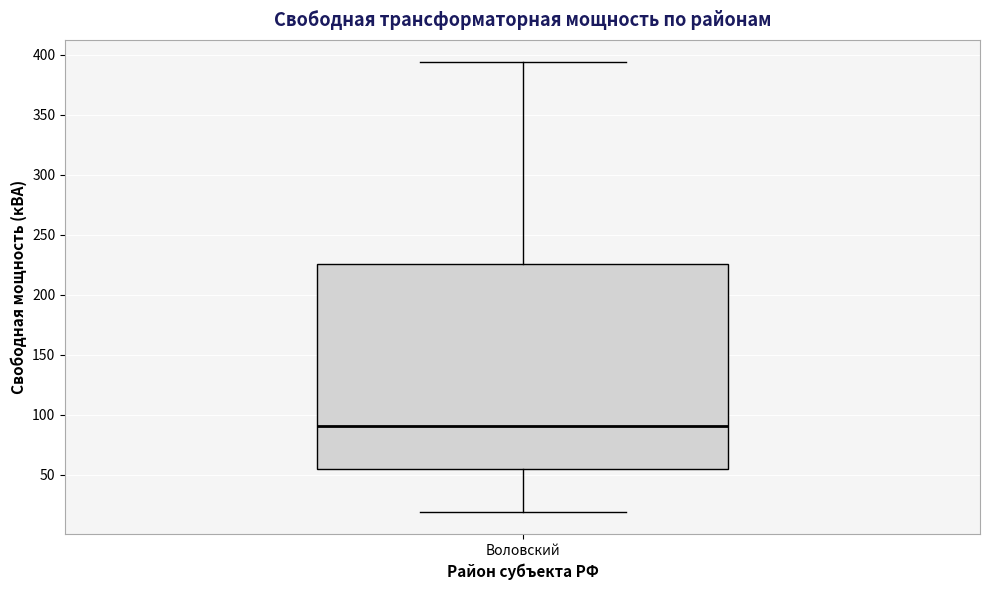

Where does the lower whisker of the box for Воловский end on the y-axis? The values are not printed on the chart, so give them approximately, as read against the axis.

20